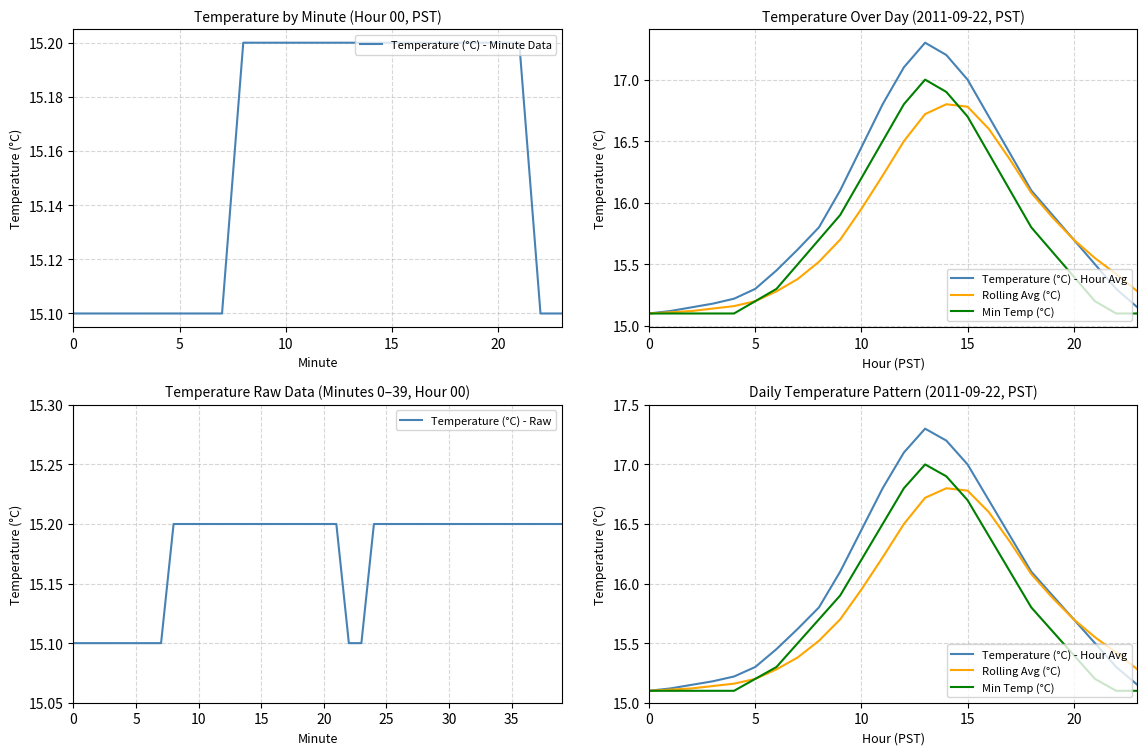

True or false: Temperature (°C) - Hour Avg has more than 2 points higher than both neighbors.

False